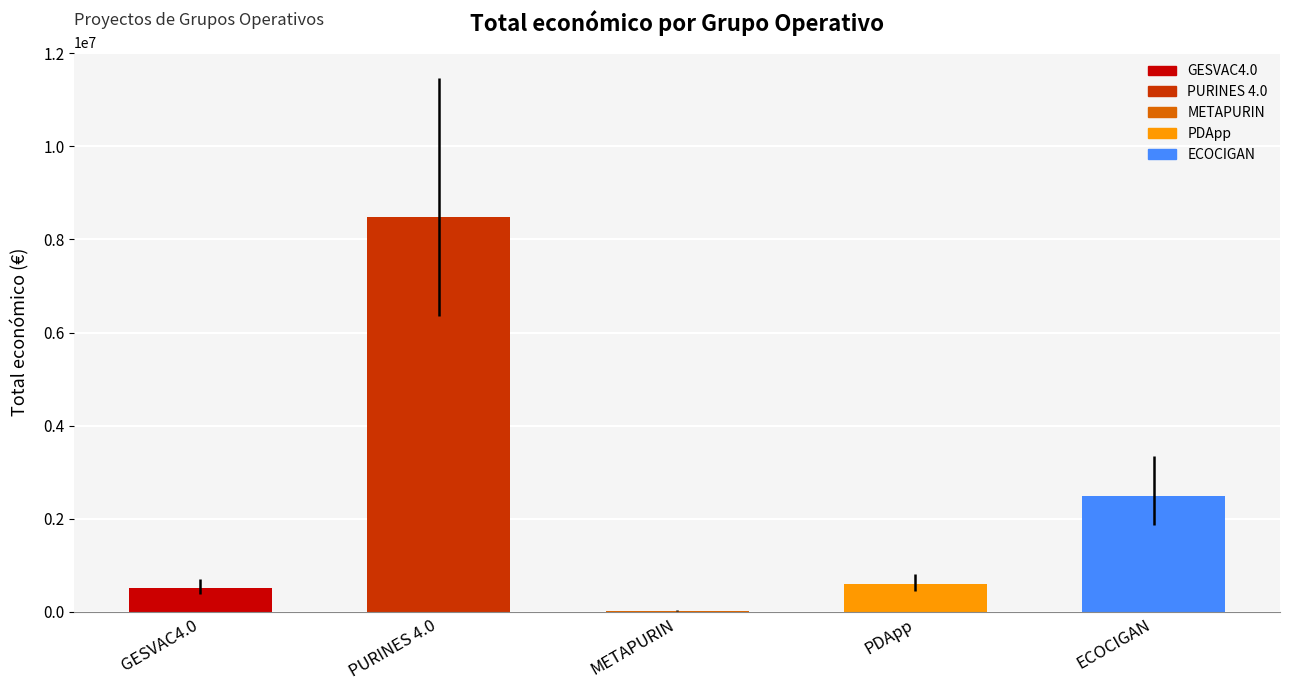

What is the change in value from PURINES 4.0 to ECOCIGAN?

-6001285